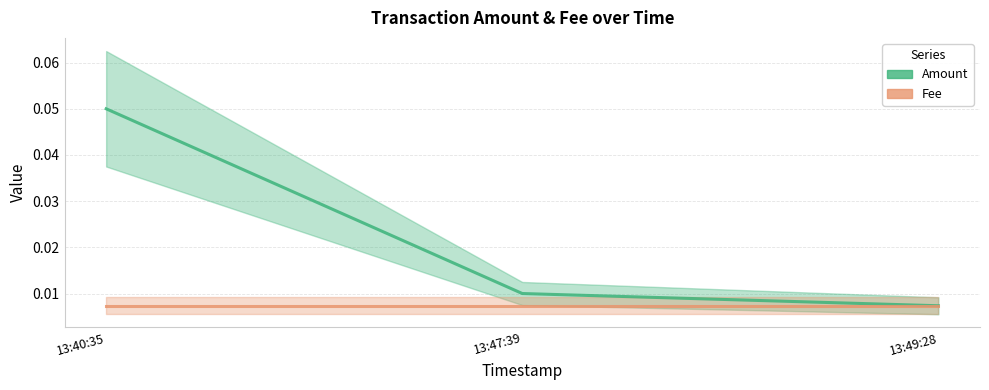

Does the chart have visible grid lines?

Yes